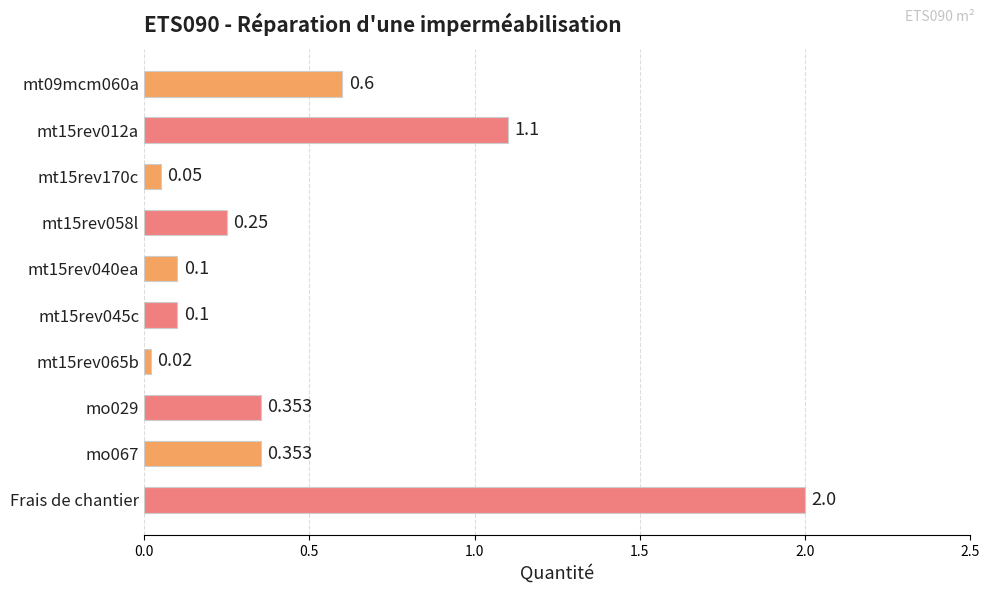

How many distinct data groups are displayed?

1